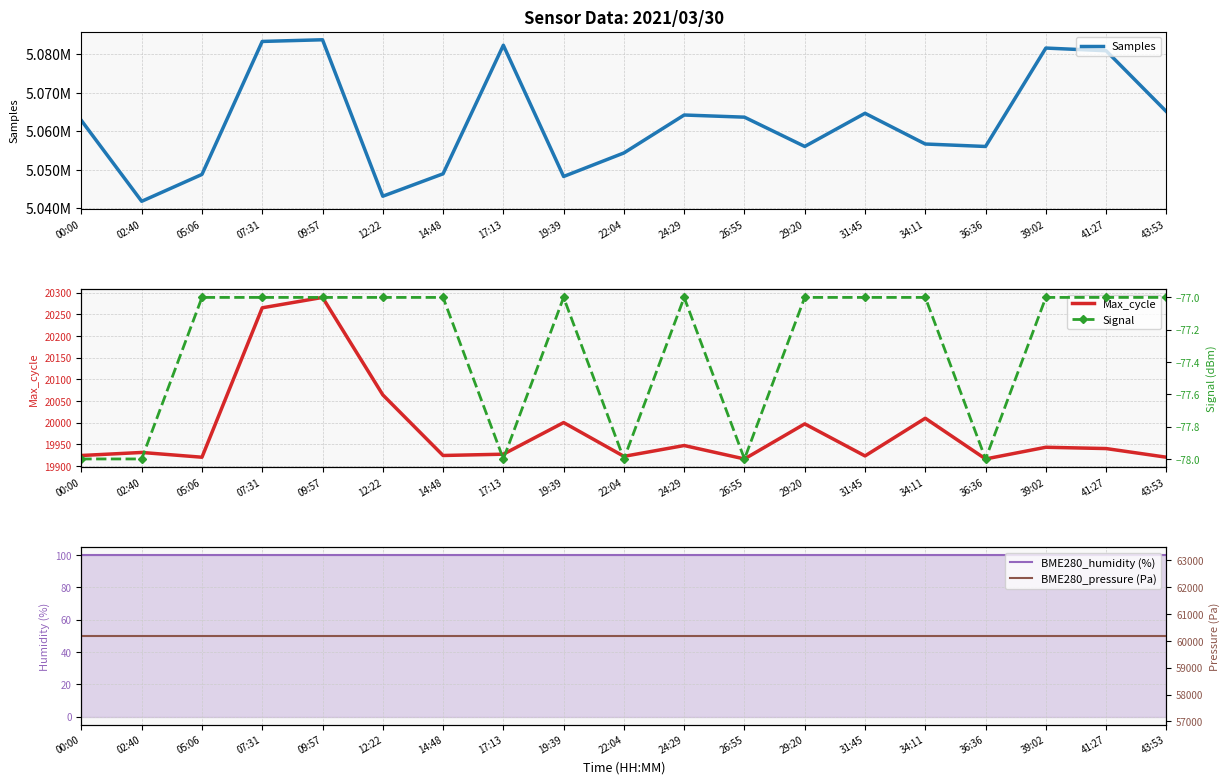

At which label does Samples reach its peak?

09:57